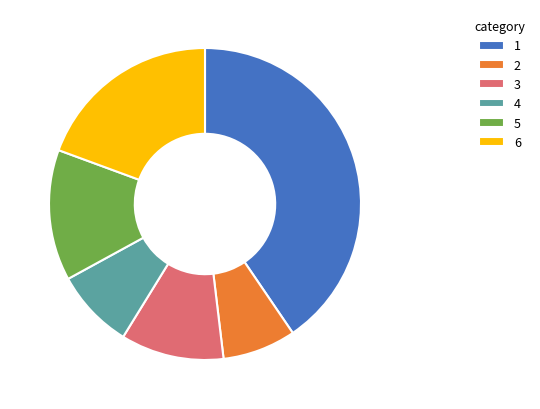

Does any single category account for the majority?

No